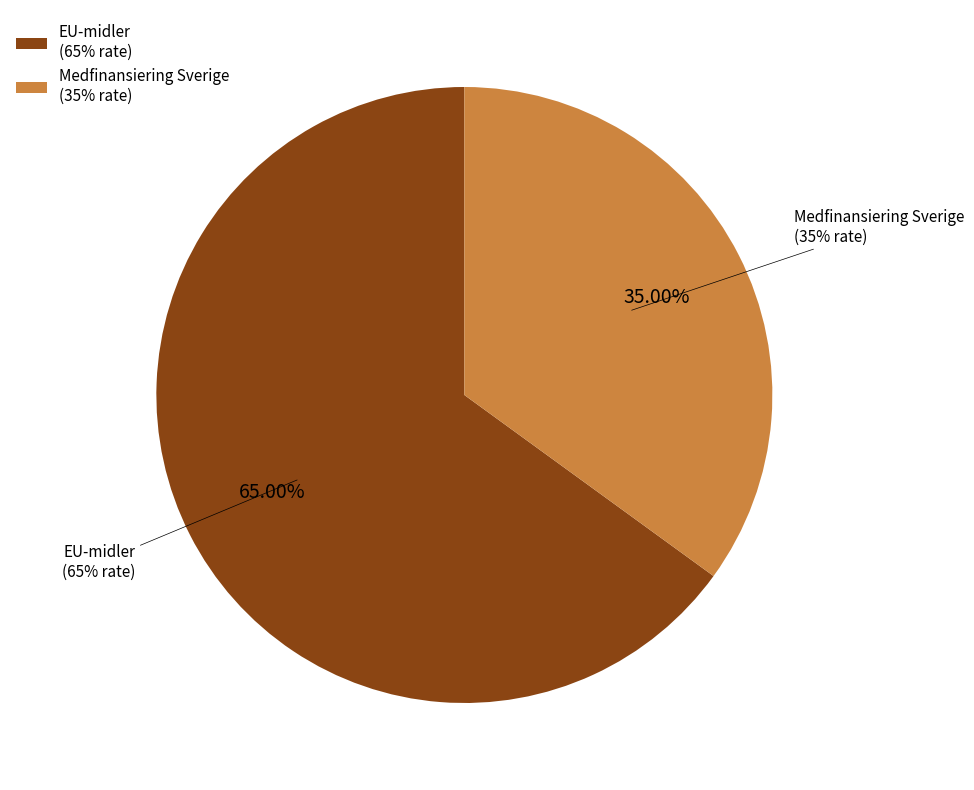

Does any single category account for the majority?

No